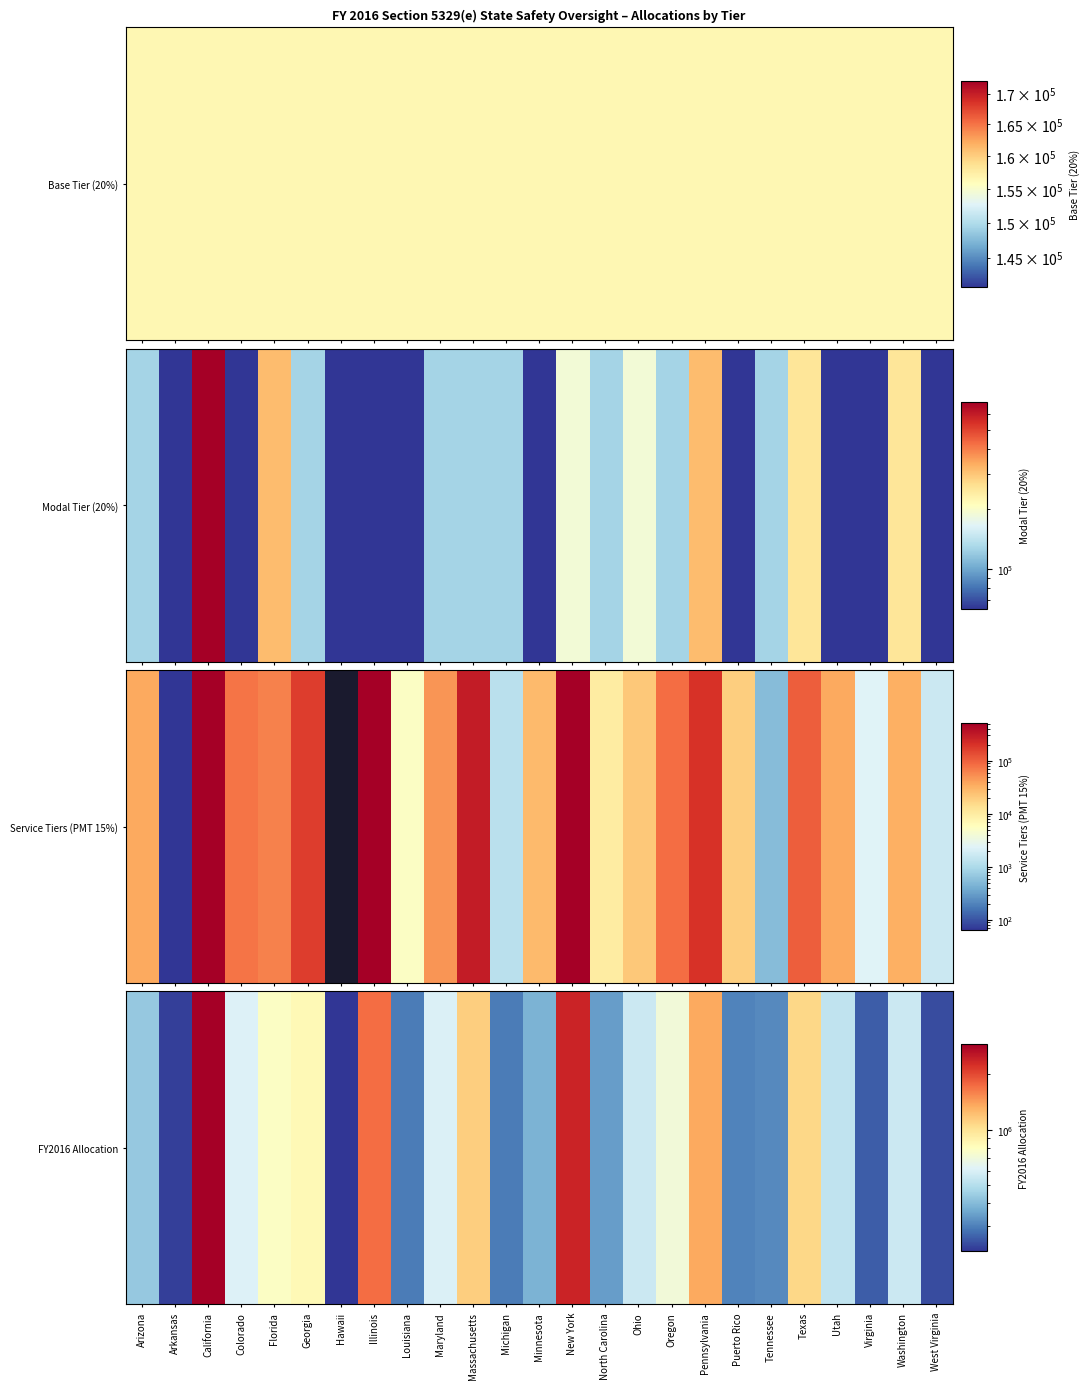

What is the ratio of the value at Arizona to the value at Tennessee?

1.4